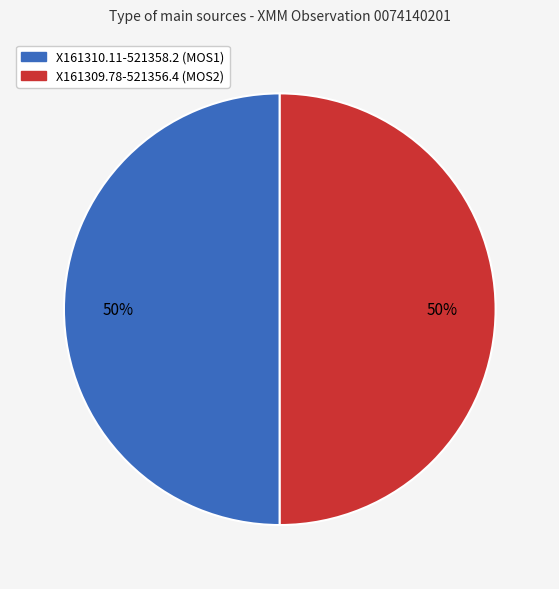

Count the number of slices in the pie.

2